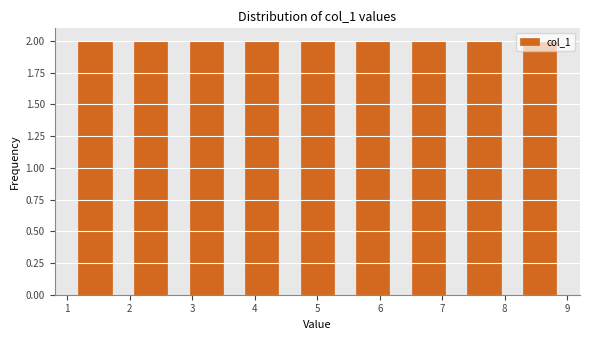

How tall is the bar that spans 7.2 to 8.1 on the x-axis? Neither the bar edges nor the heights are printed on the chart, so give them approximately, as read against the axes.

2